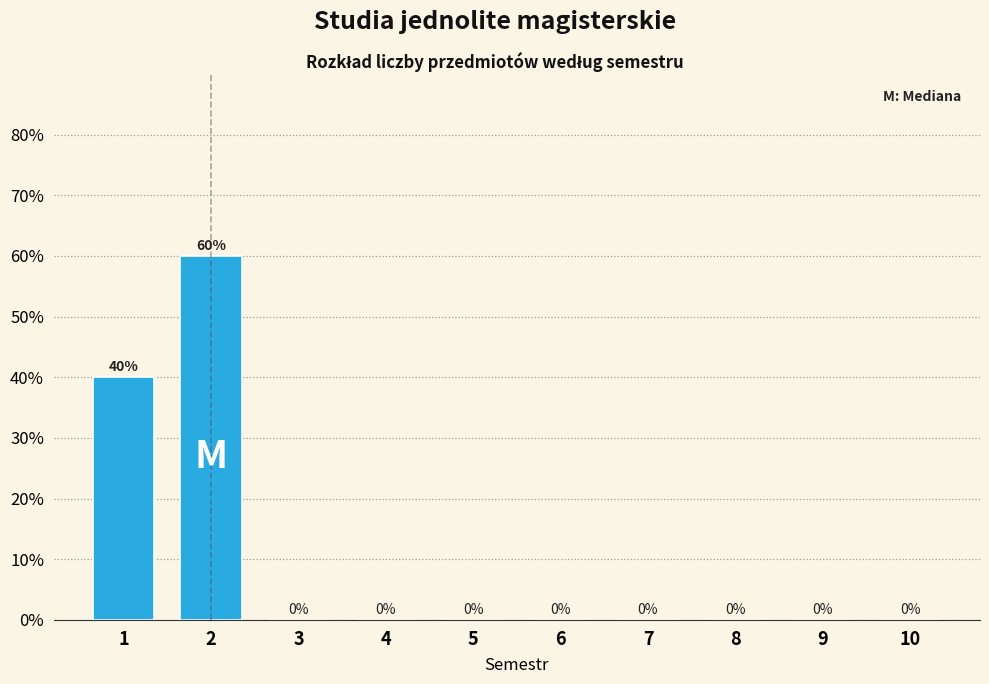

Reading right to left, list all the values displayed in this chart.

10=0	9=0	8=0	7=0	6=0	5=0	4=0	3=0	2=60	1=40